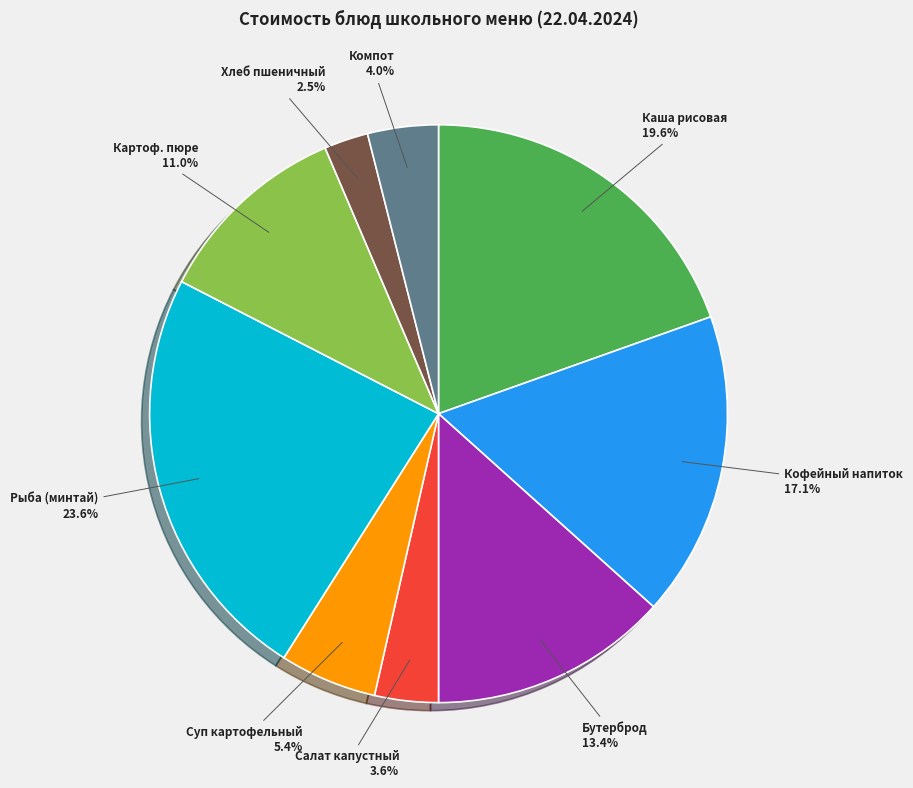

Is Рыба (минтай) the majority of the pie?

No